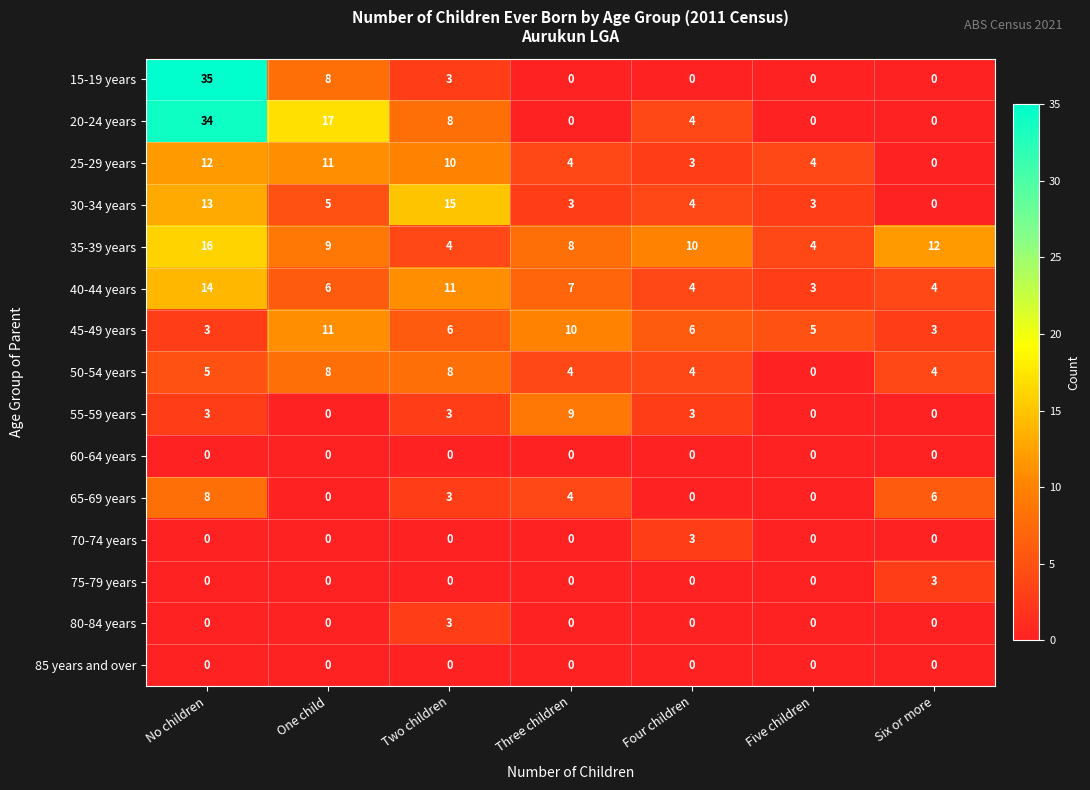

At how many categories does at least one series exceed 3?

7